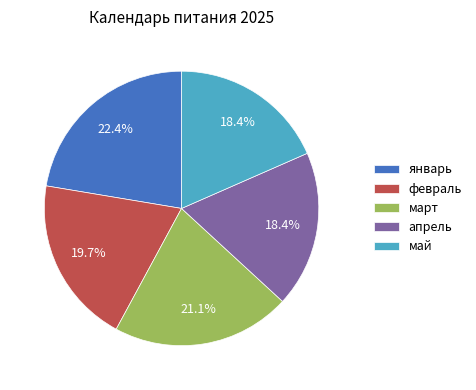

Does any single category account for the majority?

No